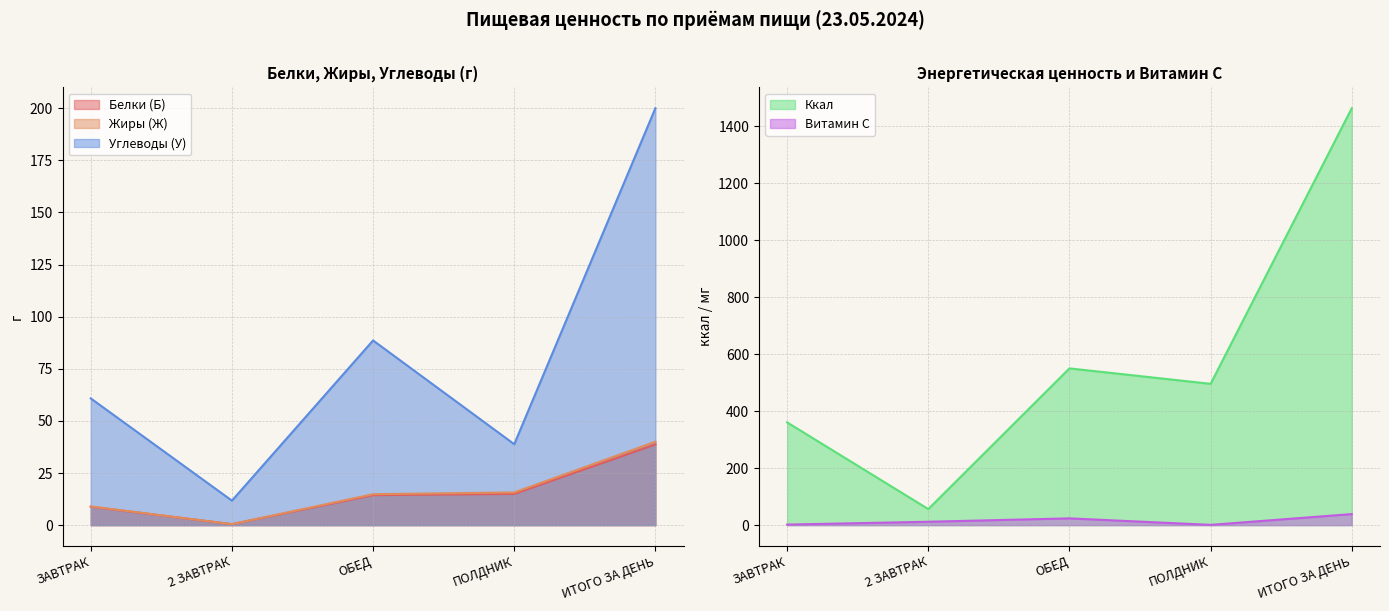

At which category does Ккал reach its first local peak?

ОБЕД